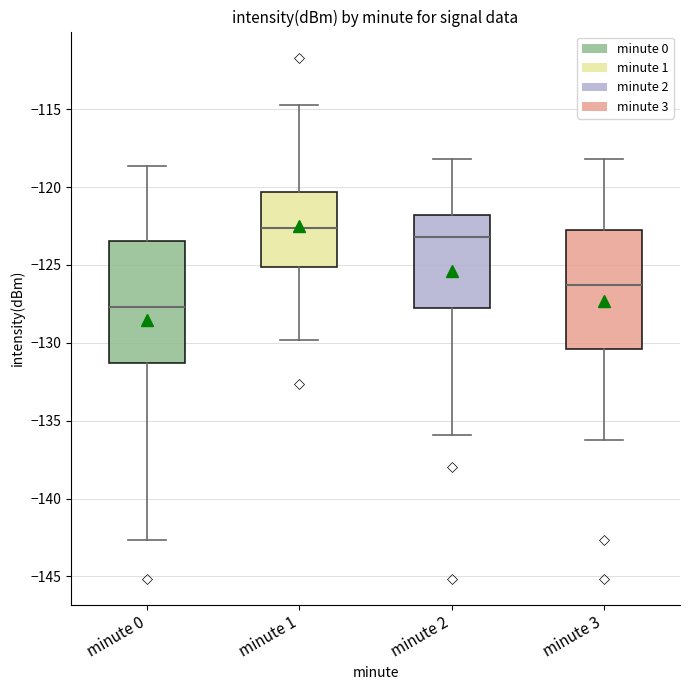

Reading left to right, read every box against the y-axis: the position of its median line, the range the box covers, and the ends of its whiskers. The values are not printed on the chart, so give them approximately, as read against the axis.

minute 0: median -127.5, box -131.5 to -123.5, whiskers -142.5 to -118.5
minute 1: median -122.5, box -125.0 to -120.5, whiskers -130.0 to -114.5
minute 2: median -123.0, box -128.0 to -122.0, whiskers -136.0 to -118.0
minute 3: median -126.5, box -130.5 to -122.5, whiskers -136.0 to -118.0